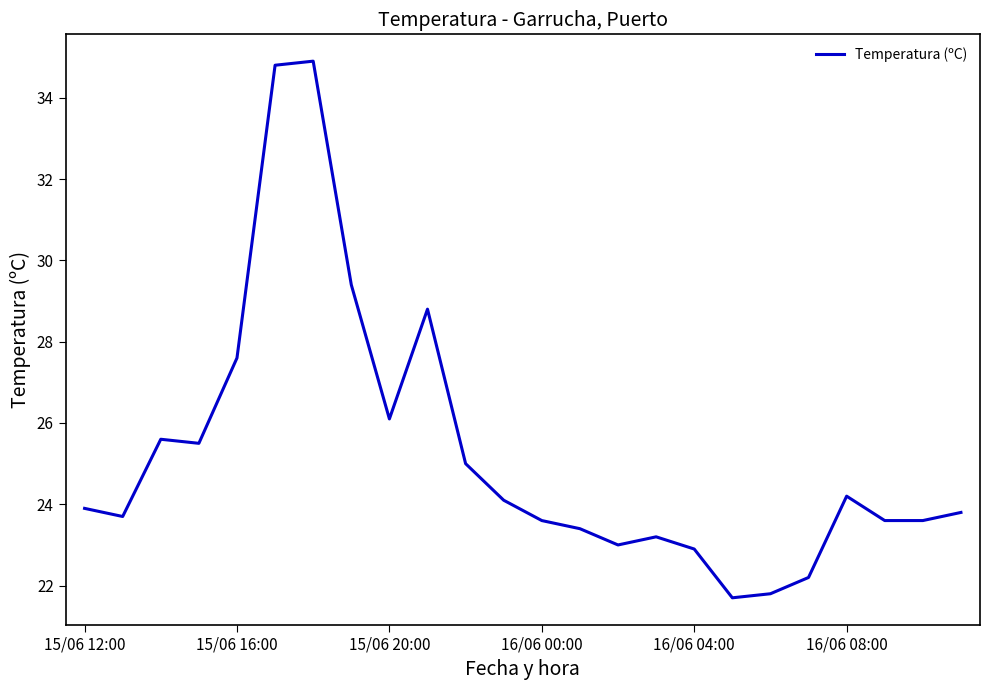

What is the minimum value shown in the chart?

21.7